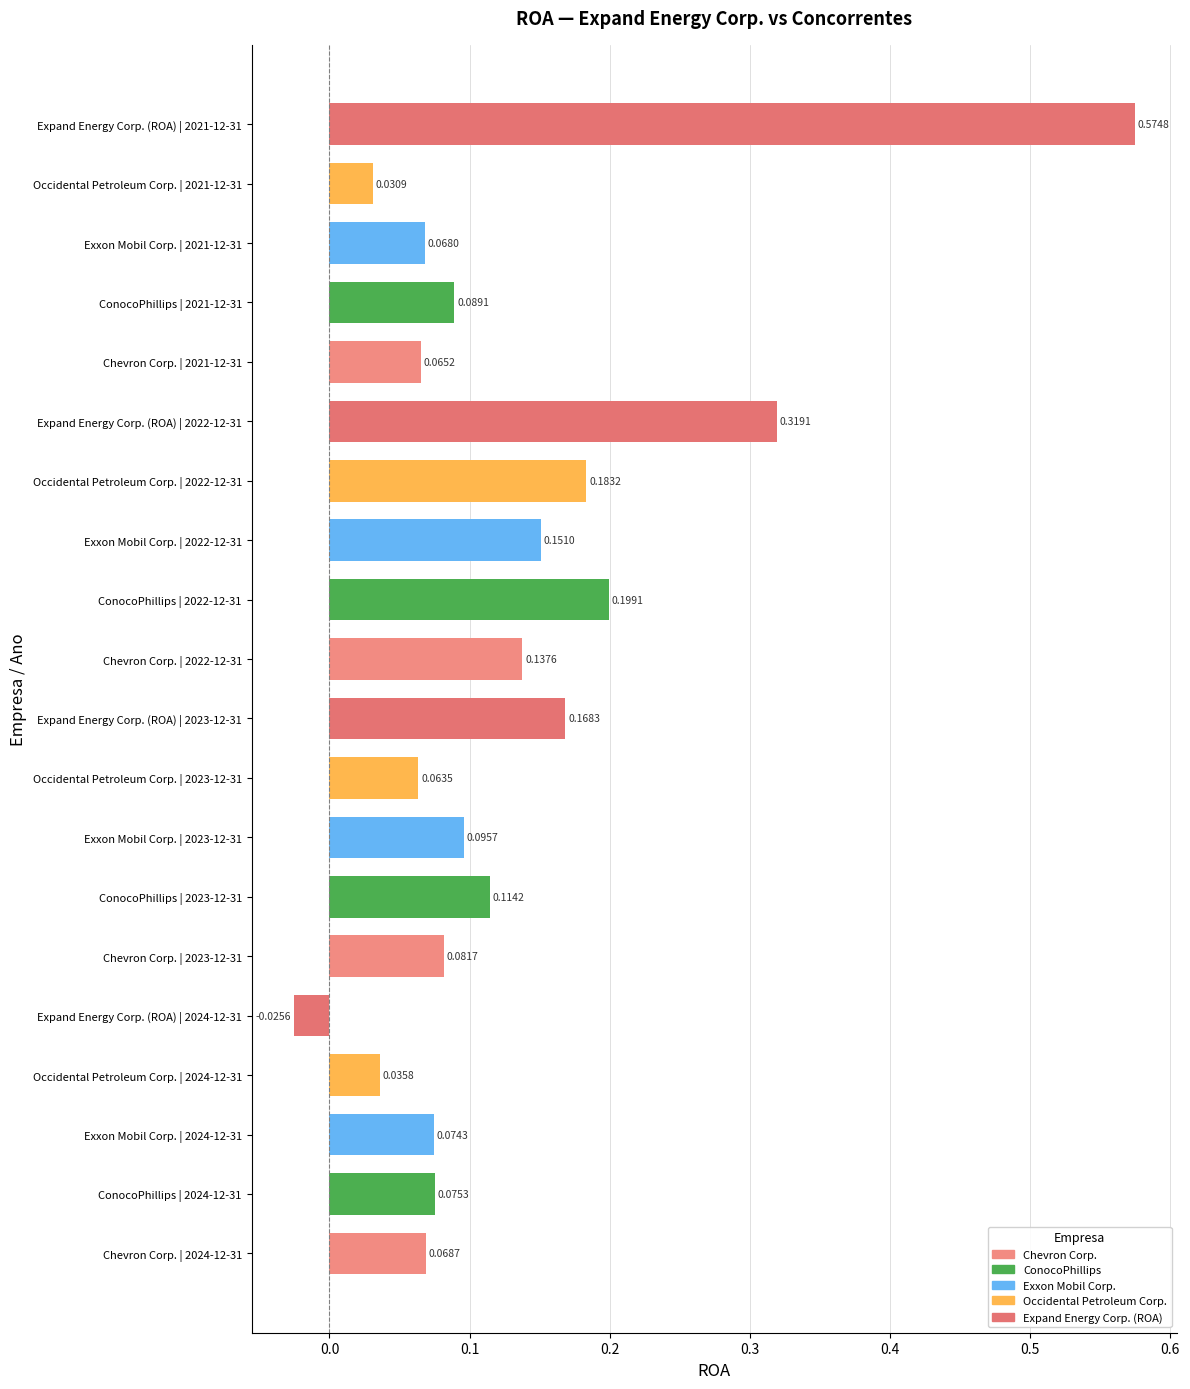

Count the number of data series in this chart.

1